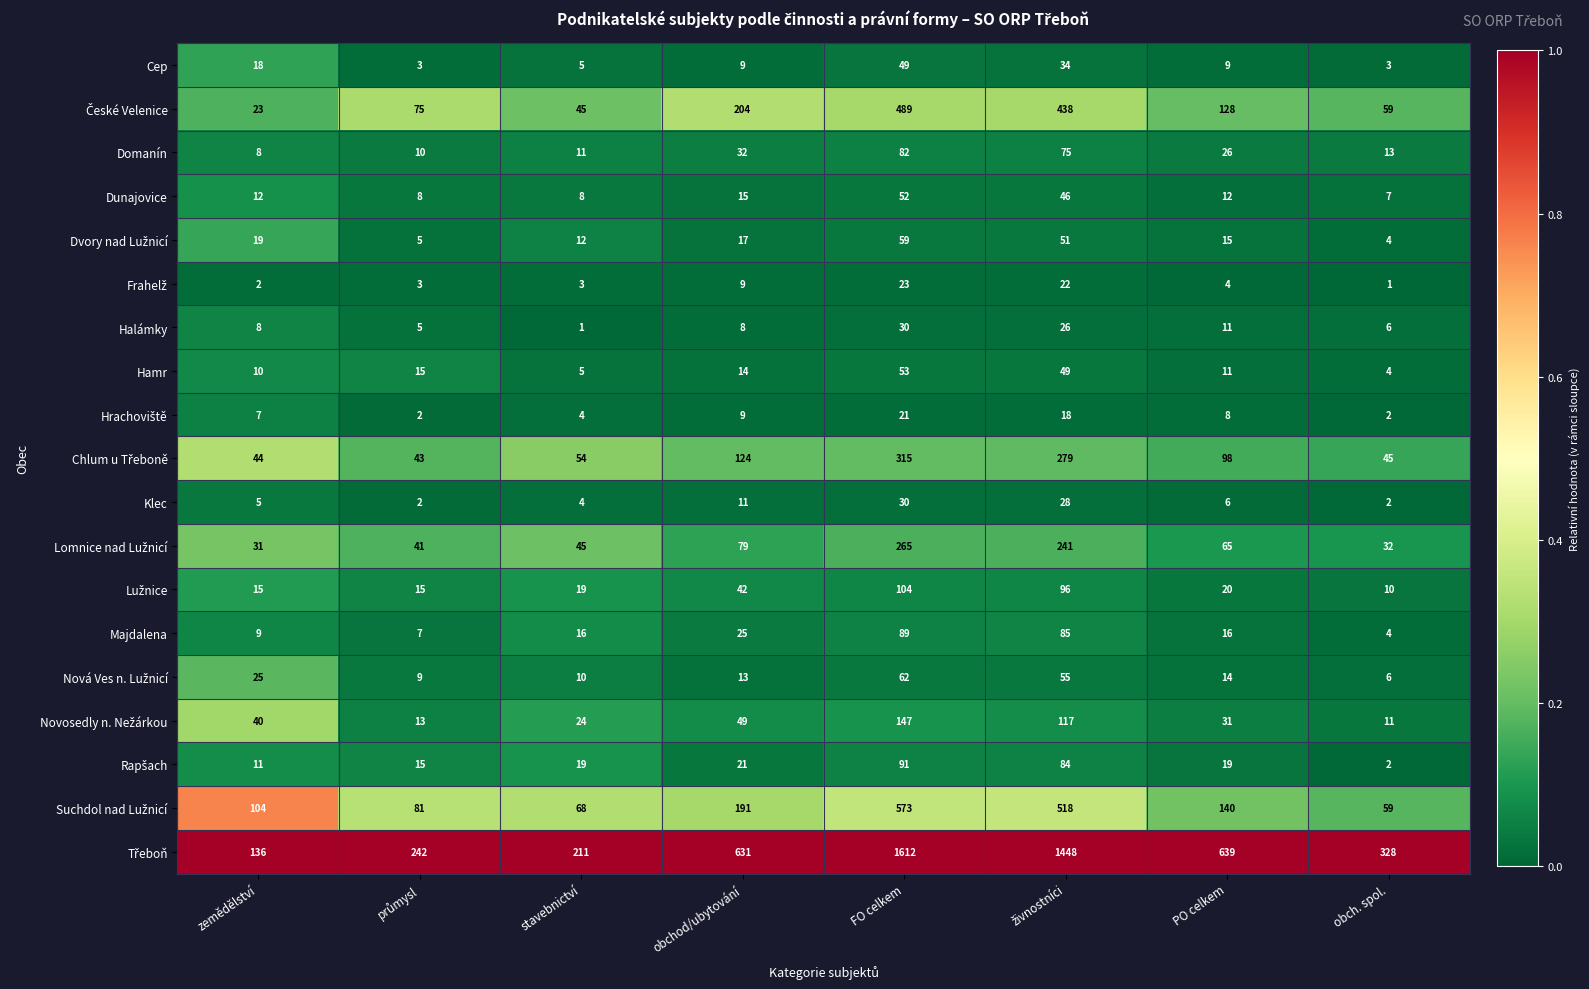

At which label does Domanín reach its peak?

FO celkem